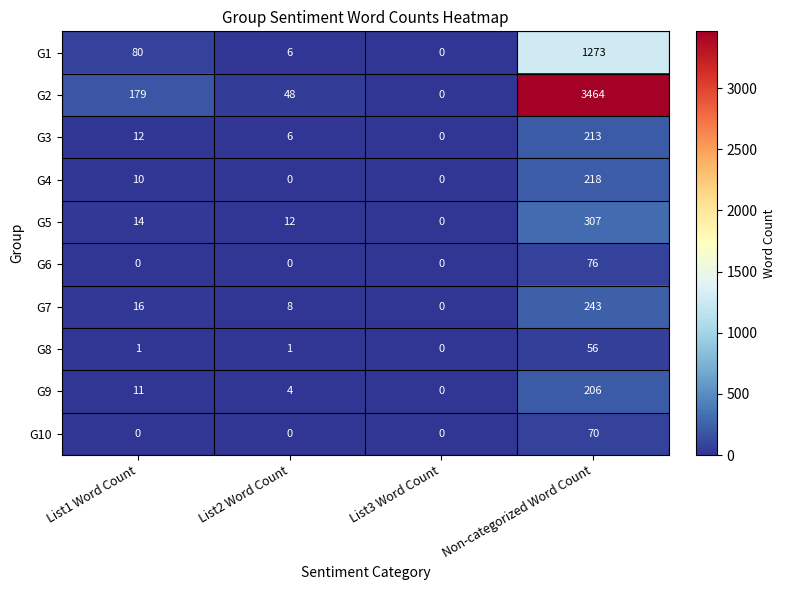

True or false: G9 has a value of 2 at List1 Word Count.

False